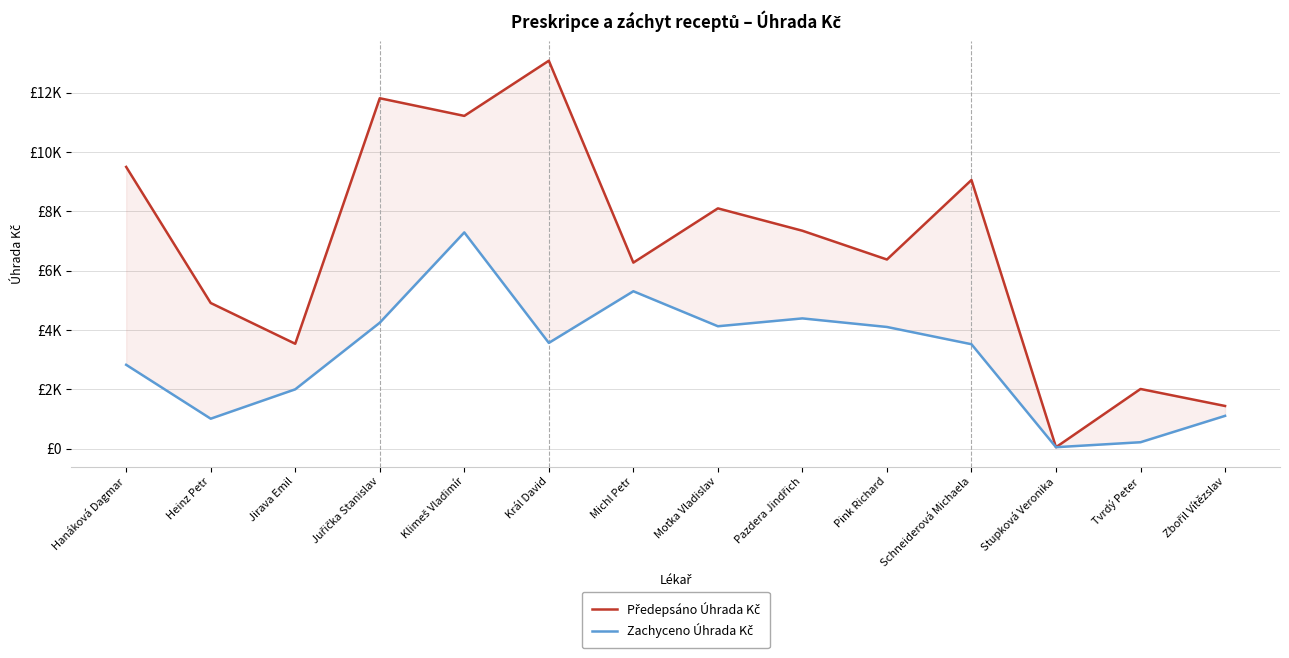

Rank the categories by Zachyceno Úhrada Kč value from highest to lowest.

Klimeš Vladimír, Michl Petr, Pazdera Jindřich, Juřička Stanislav, Moťka Vladislav, Pink Richard, Král David, Schneiderová Michaela, Hanáková Dagmar, Jirava Emil, Zbořil Vítězslav, Heinz Petr, Tvrdý Peter, Stupková Veronika